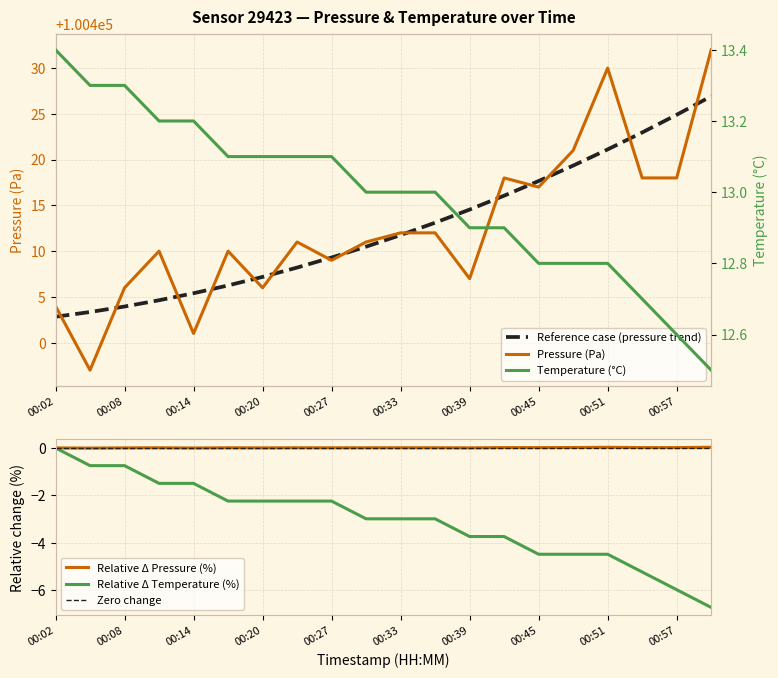

What is the total value across all series at 00:02?

100404.0